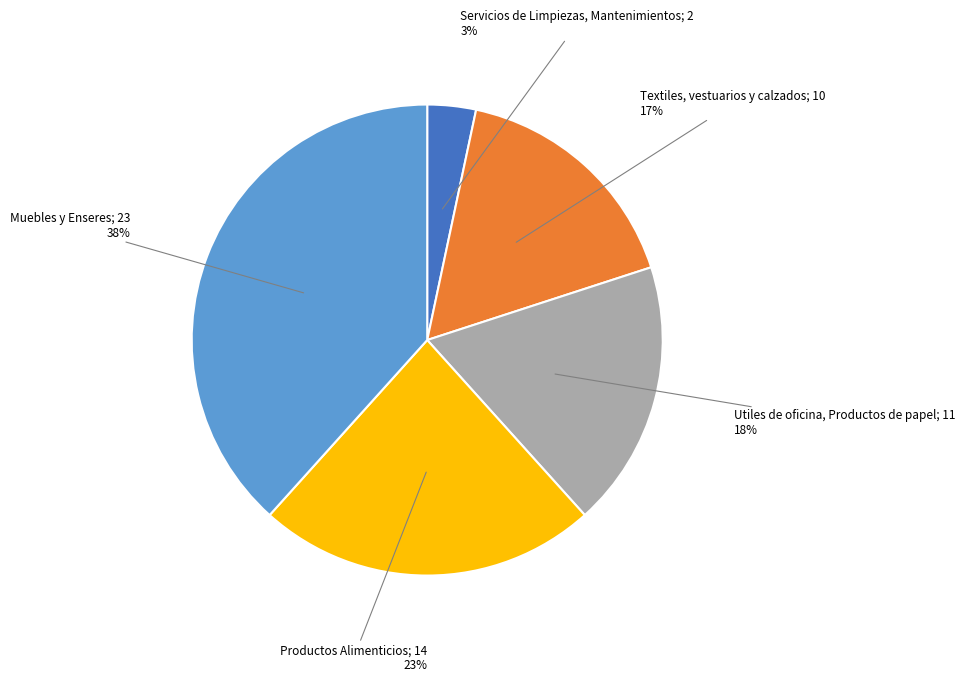

Does any single category account for the majority?

No